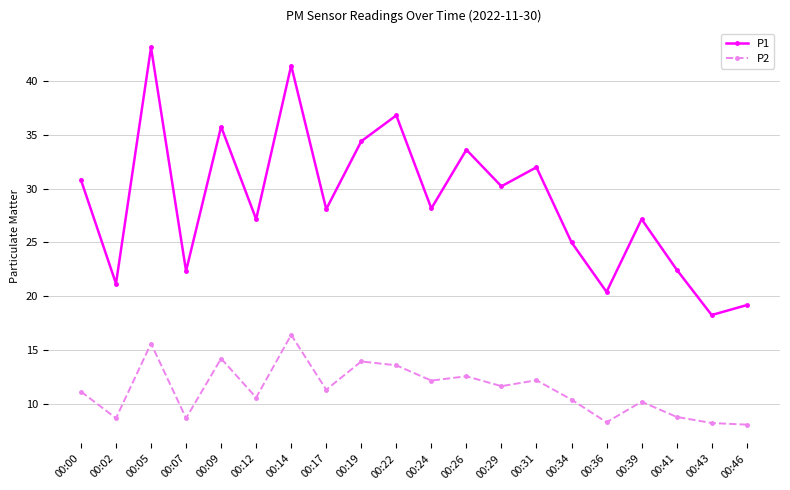

Which series has the largest range (max minus min)?

P1